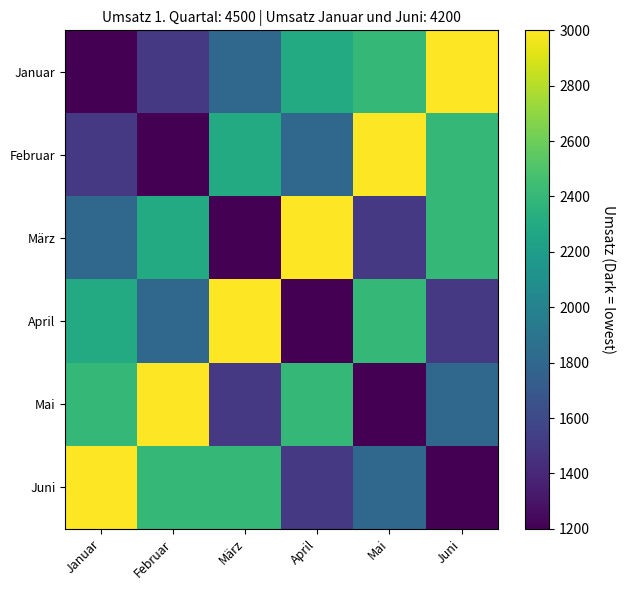

At which category is the sum across all series the highest?

Mai